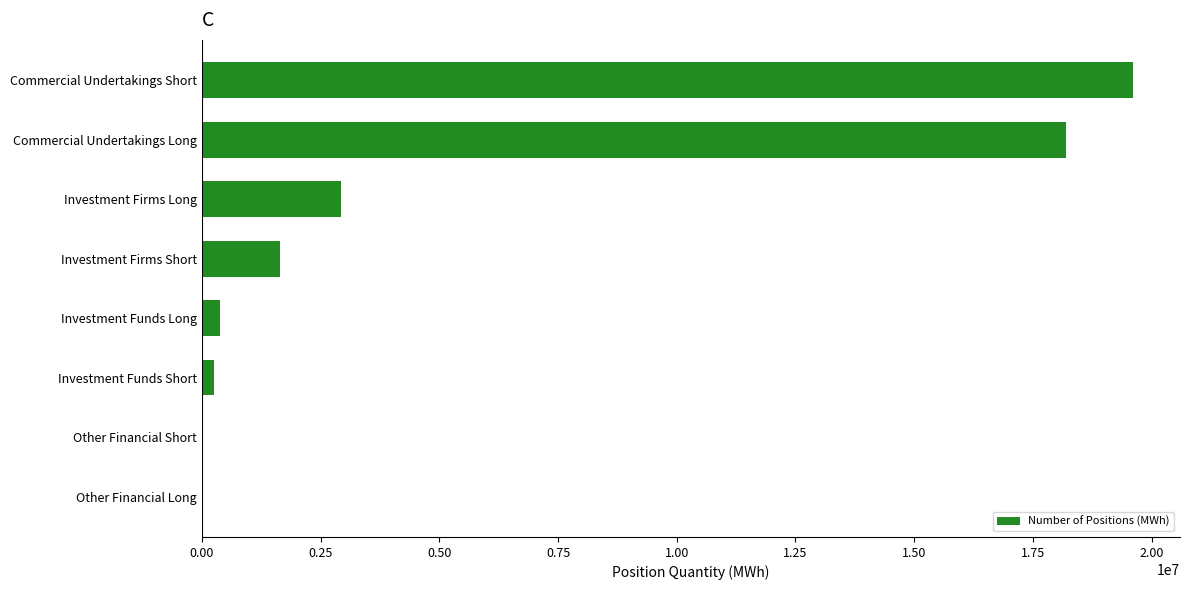

Reading bottom to top, list all the values displayed in this chart.

Other Financial Long=0	Other Financial Short=0	Investment Funds Short=245968	Investment Funds Long=382974	Investment Firms Short=1644209	Investment Firms Long=2923090	Commercial Undertakings Long=18200335	Commercial Undertakings Short=19616798